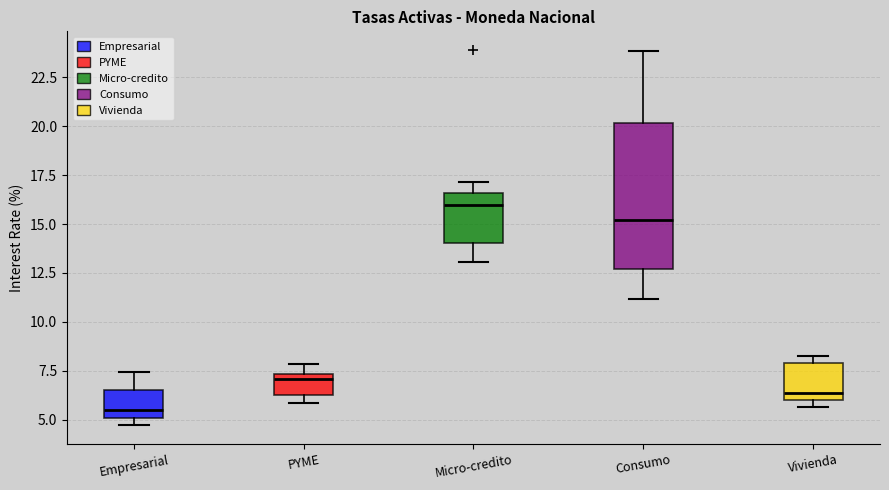

Which box's median line is the lowest?

Empresarial